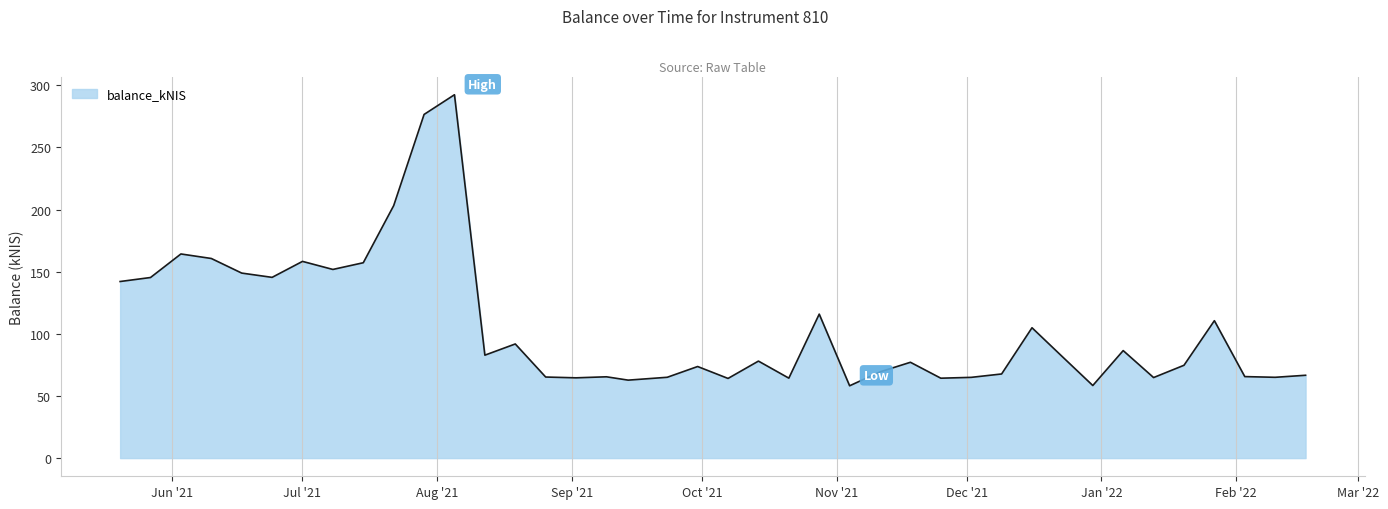

What is the smallest value displayed?

58.2